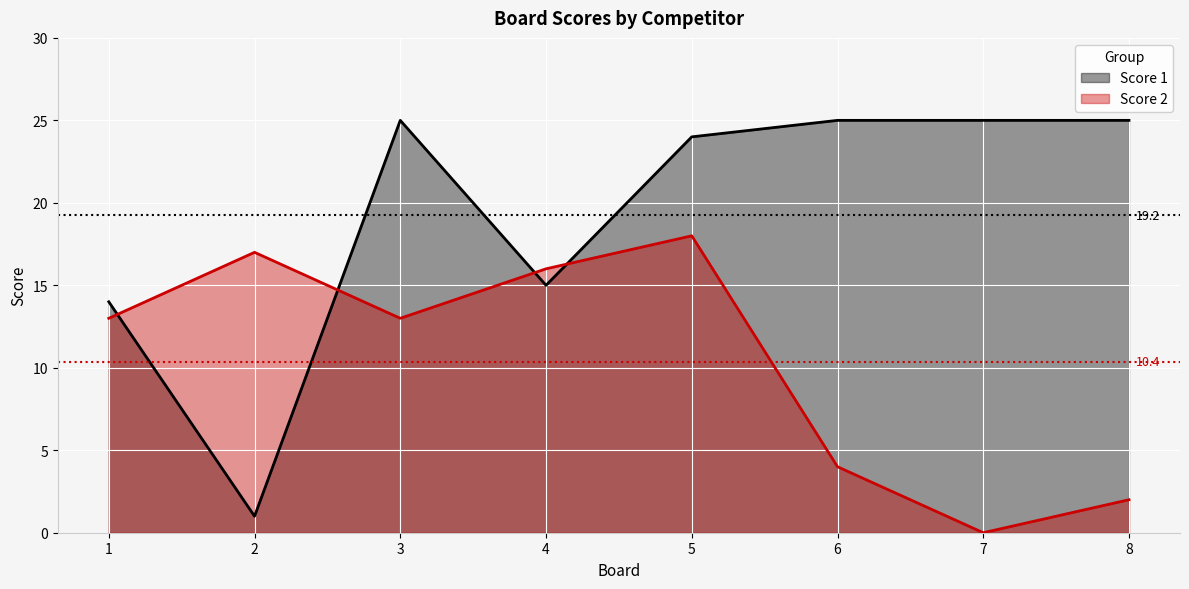

Rank the series by their maximum value, from lowest to highest.

Score 2, Score 1